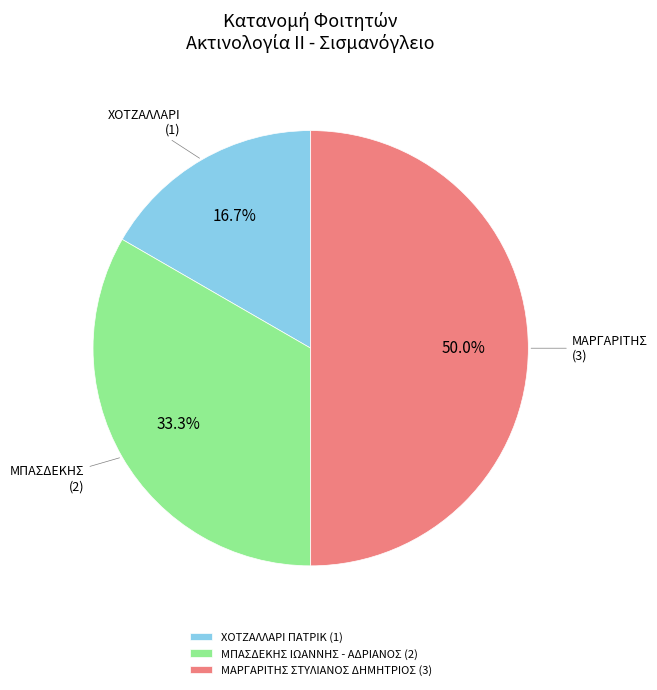

True or false: ΜΠΑΣΔΕΚΗΣ ΙΩΑΝΝΗΣ - ΑΔΡΙΑΝΟΣ accounts for 20% of the total.

False